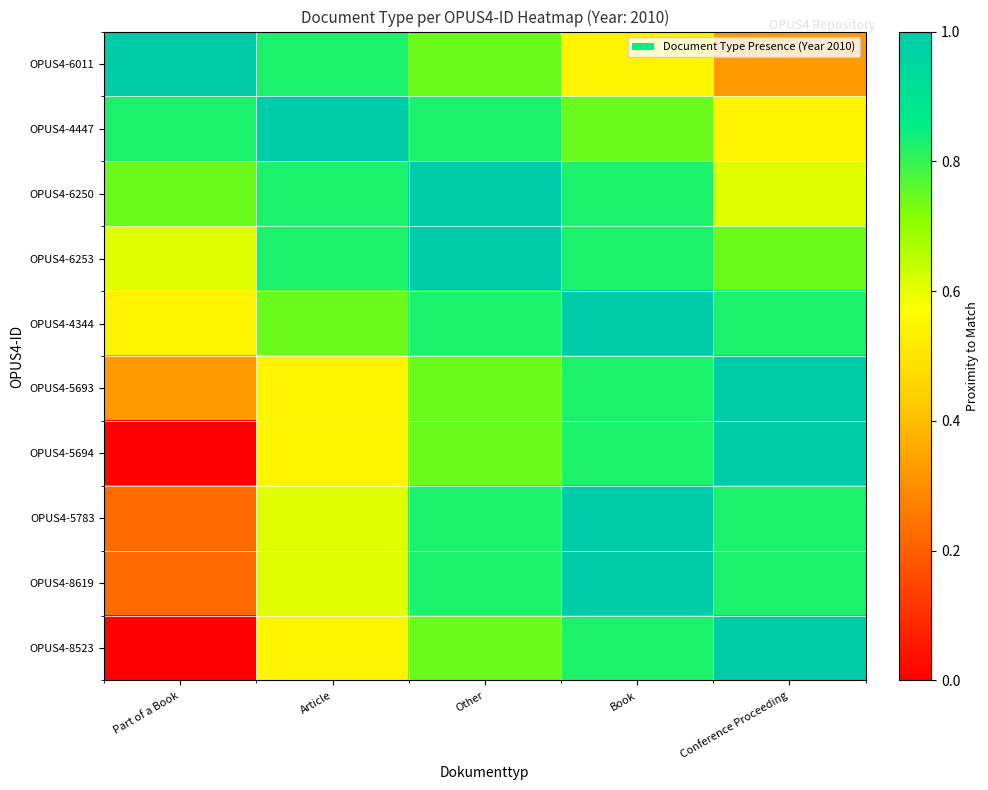

Reading right to left, list all the values displayed in this chart.

OPUS4-6011: Conference Proceeding=0.3	Book=0.5	Other=0.7	Article=0.8	Part of a Book=1.0
OPUS4-4447: Conference Proceeding=0.5	Book=0.7	Other=0.8	Article=1.0	Part of a Book=0.8
OPUS4-6250: Conference Proceeding=0.6	Book=0.8	Other=1.0	Article=0.8	Part of a Book=0.7
OPUS4-6253: Conference Proceeding=0.7	Book=0.8	Other=1.0	Article=0.8	Part of a Book=0.6
OPUS4-4344: Conference Proceeding=0.8	Book=1.0	Other=0.8	Article=0.7	Part of a Book=0.5
OPUS4-5693: Conference Proceeding=1.0	Book=0.8	Other=0.7	Article=0.5	Part of a Book=0.3
OPUS4-5694: Conference Proceeding=1.0	Book=0.8	Other=0.7	Article=0.5	Part of a Book=0.0
OPUS4-5783: Conference Proceeding=0.8	Book=1.0	Other=0.8	Article=0.6	Part of a Book=0.2
OPUS4-8619: Conference Proceeding=0.8	Book=1.0	Other=0.8	Article=0.6	Part of a Book=0.2
OPUS4-8523: Conference Proceeding=1.0	Book=0.8	Other=0.7	Article=0.5	Part of a Book=0.0